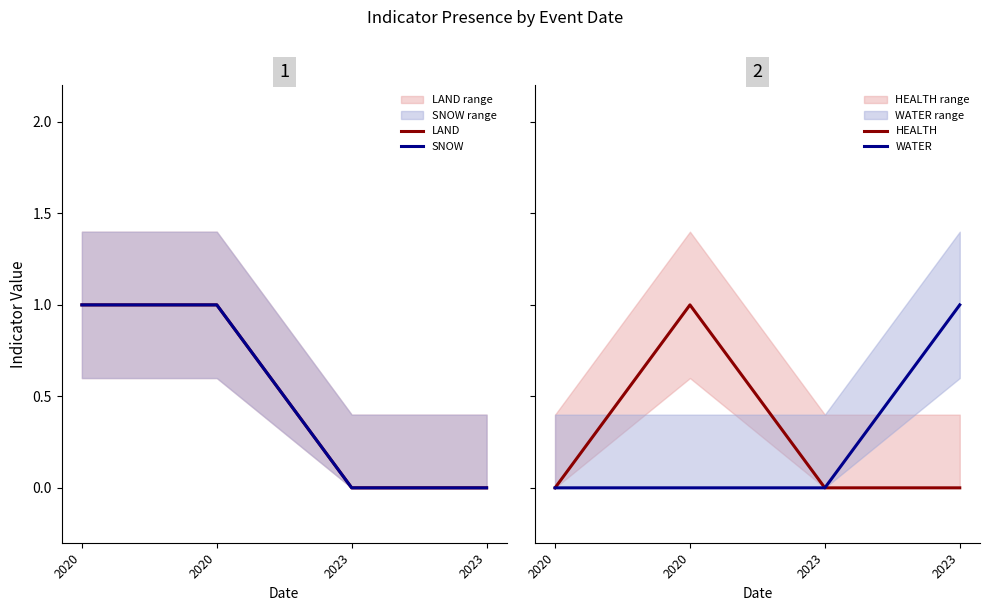

The HEALTH series shows 1 at 2020. True or false?

False